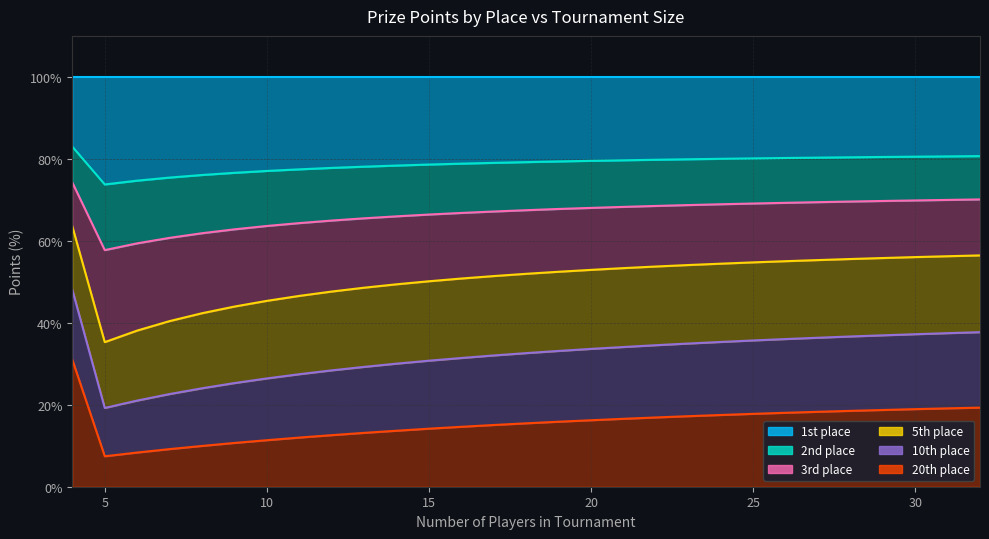

How many values in the 10th place series are below 33?

14